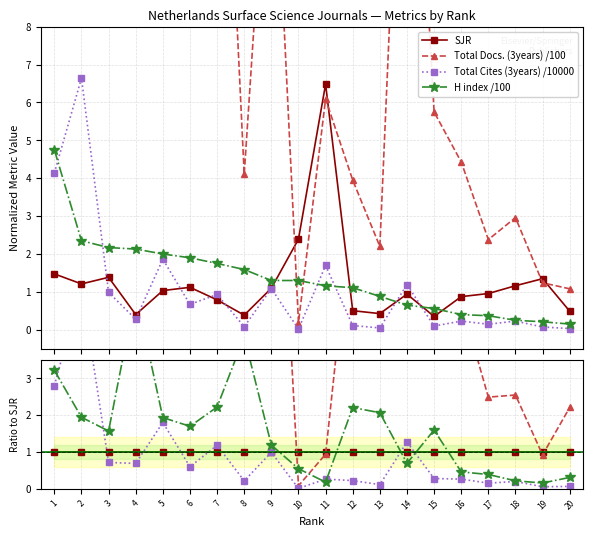

The value of SJR at 7 is 0.3. True or false?

False